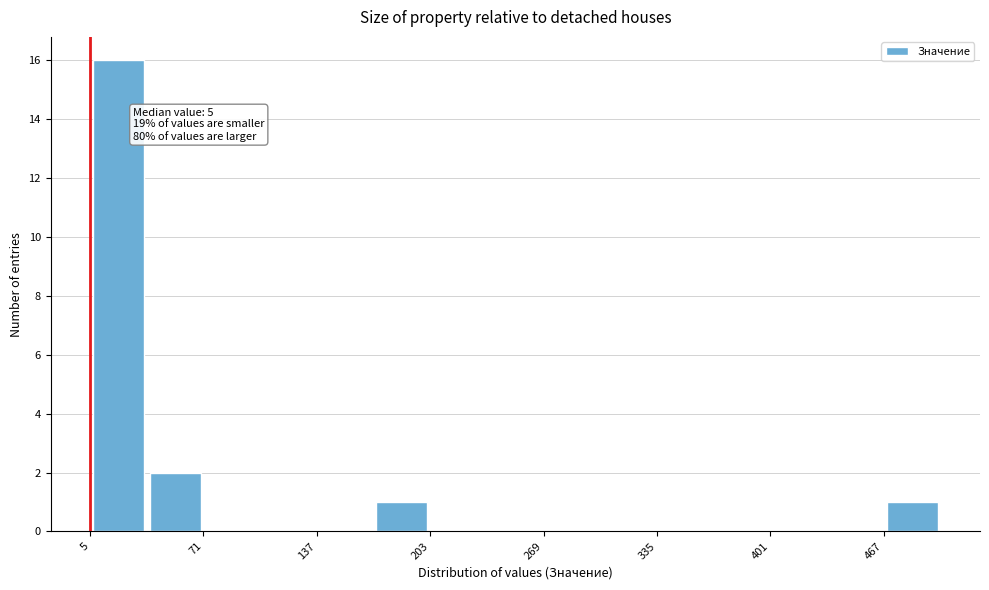

Read against the x-axis, roughly where is the centre of the tallest bar?

20